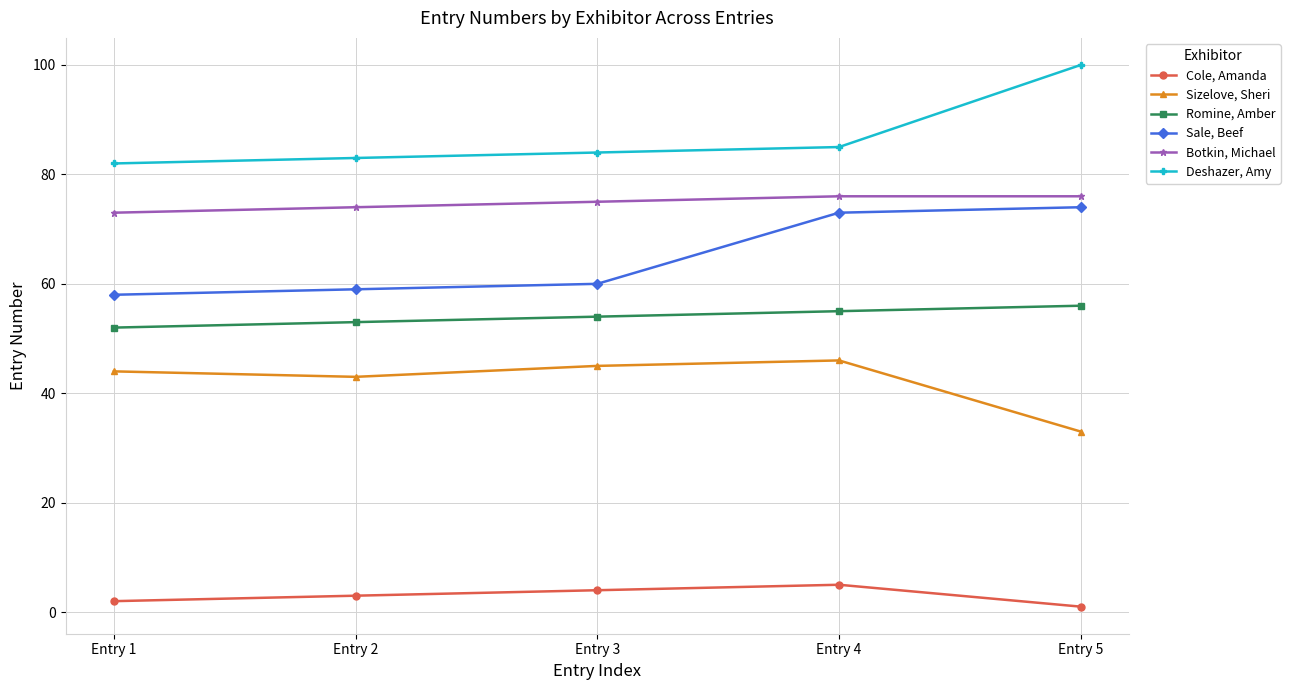

True or false: Sale, Beef and Botkin, Michael intersect in this chart.

False